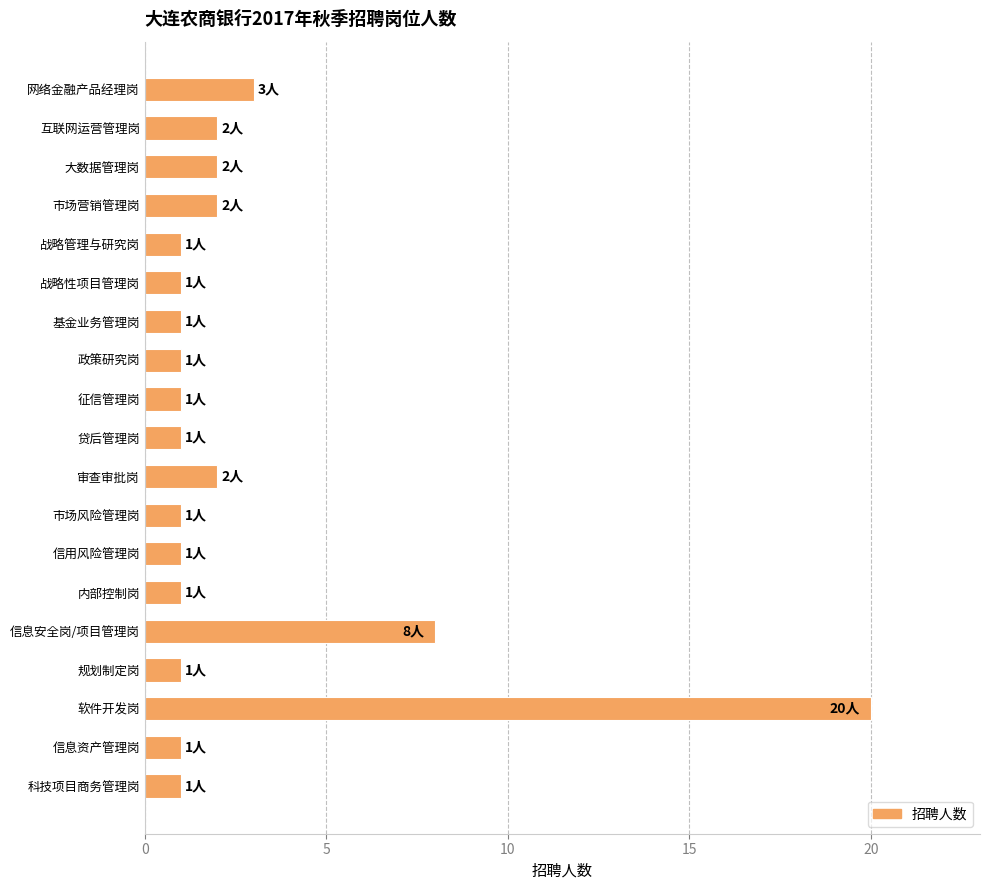

Reading top to bottom, transcribe all the data shown in this chart.

网络金融产品经理岗=3	互联网运营管理岗=2	大数据管理岗=2	市场营销管理岗=2	战略管理与研究岗=1	战略性项目管理岗=1	基金业务管理岗=1	政策研究岗=1	征信管理岗=1	贷后管理岗=1	审查审批岗=2	市场风险管理岗=1	信用风险管理岗=1	内部控制岗=1	信息安全岗/项目管理岗=8	规划制定岗=1	软件开发岗=20	信息资产管理岗=1	科技项目商务管理岗=1